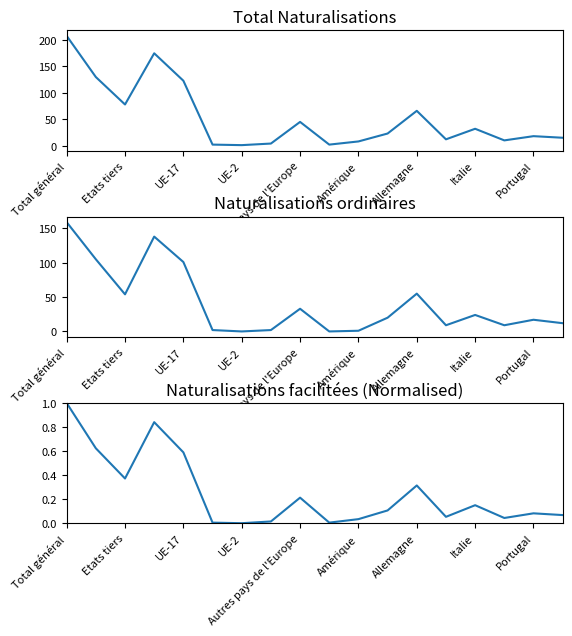

Where do Naturalisations ordinaires and Naturalisations facilitées (normalised) first cross each other?

Portugal and 9